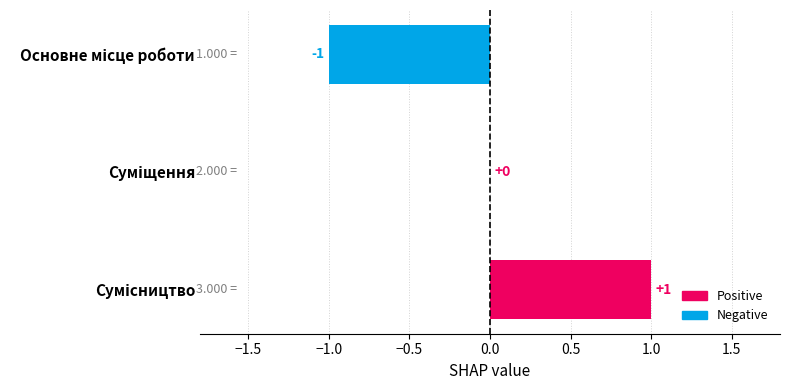

Does the chart contain stacked bars?

No